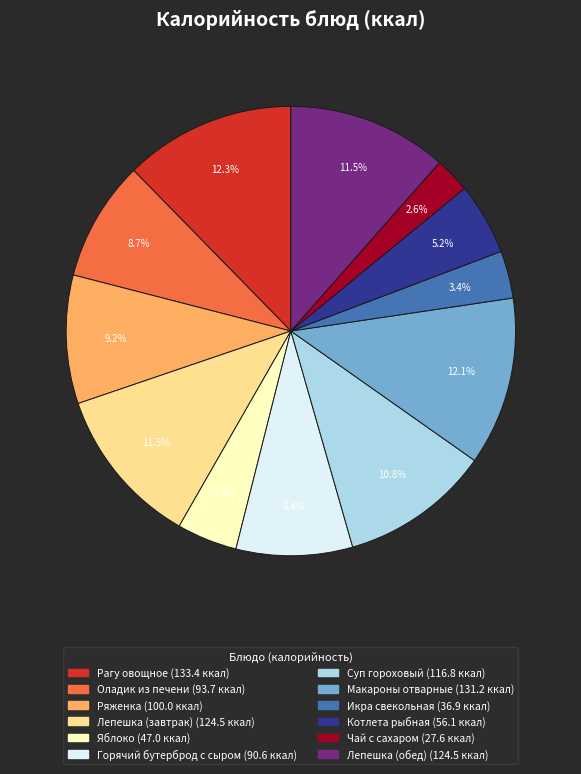

Is there any slice that represents more than half of the pie?

No